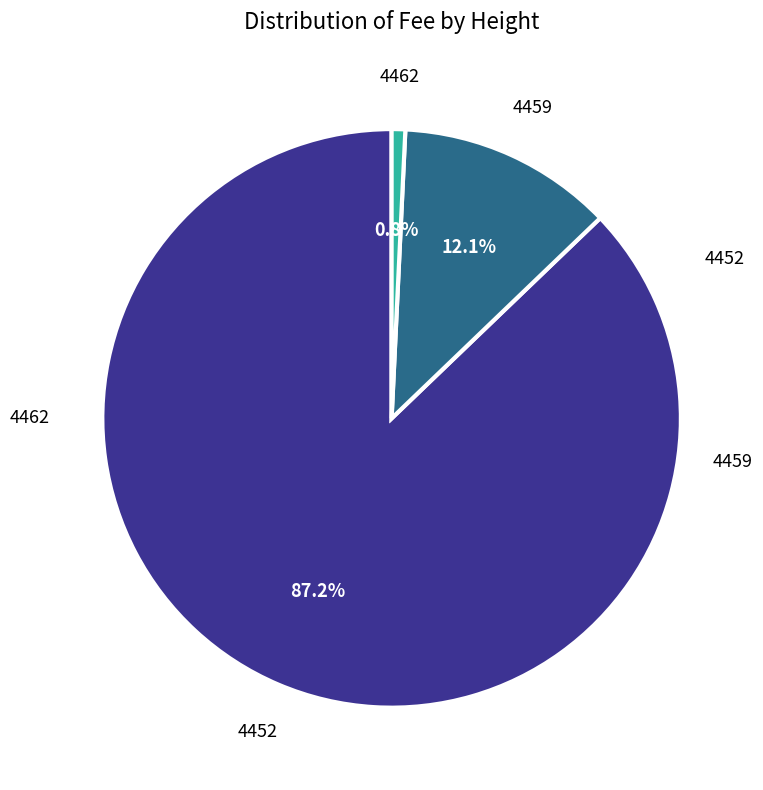

Does any single category account for the majority?

Yes